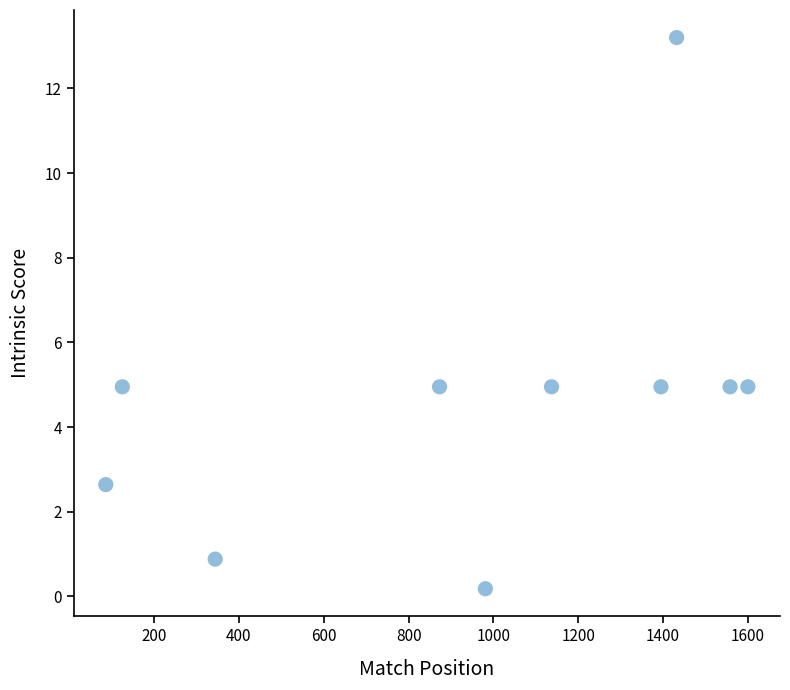

What is the range of Y values (max minus min)?

13.0